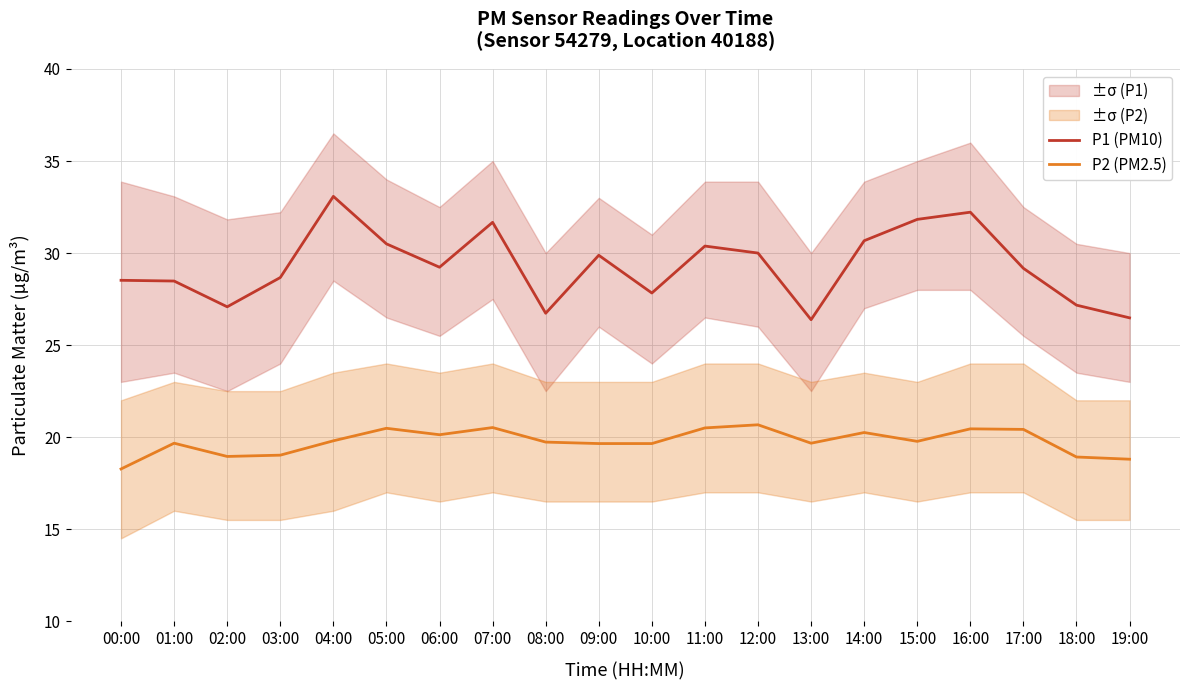

Is this an area chart (filled region under the line)?

No